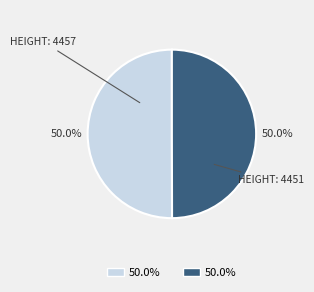

Approximately how many times larger is the value at HEIGHT: 4457 compared to HEIGHT: 4451?

1.0